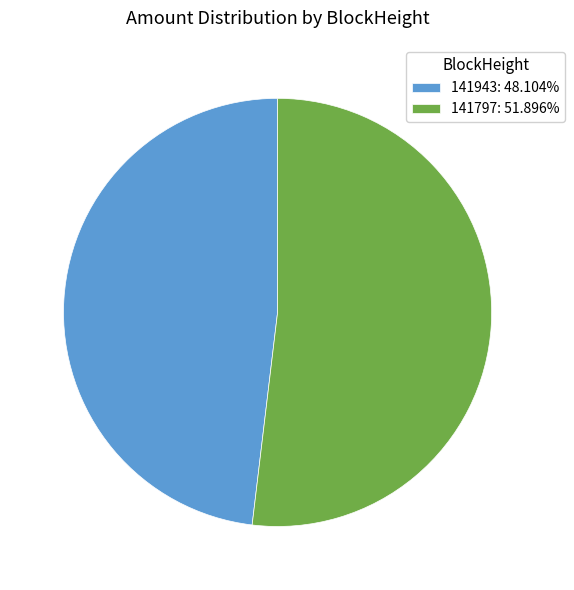

Combined, do 141797: 51.896% and 141943: 48.104% account for over 50%?

Yes